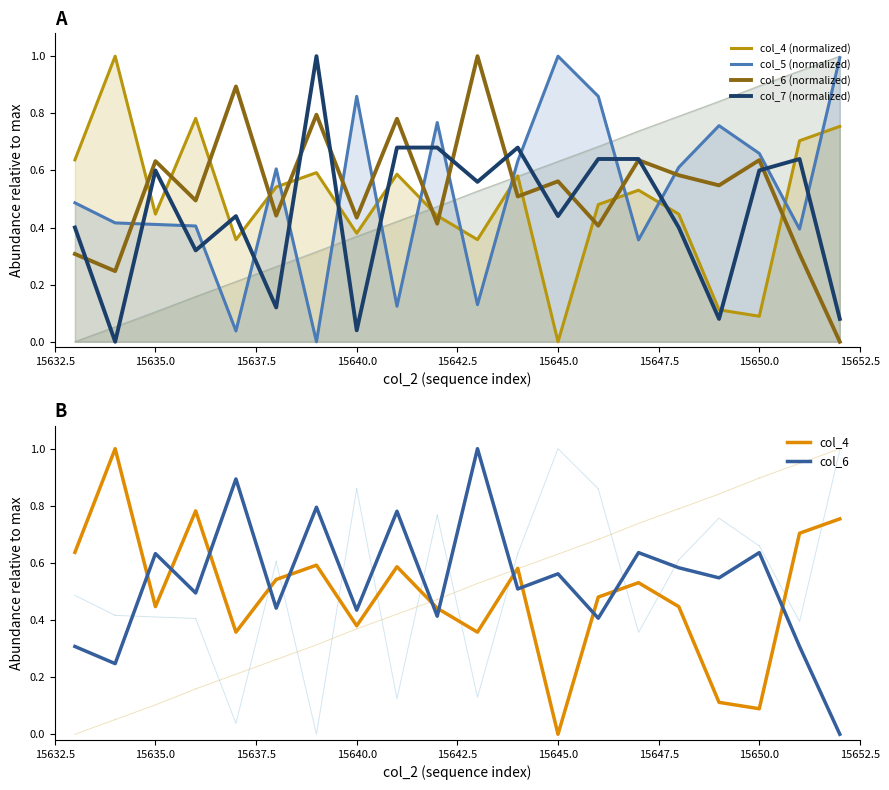

True or false: col_5 (normalized) and col_7 (normalized) intersect in this chart.

True